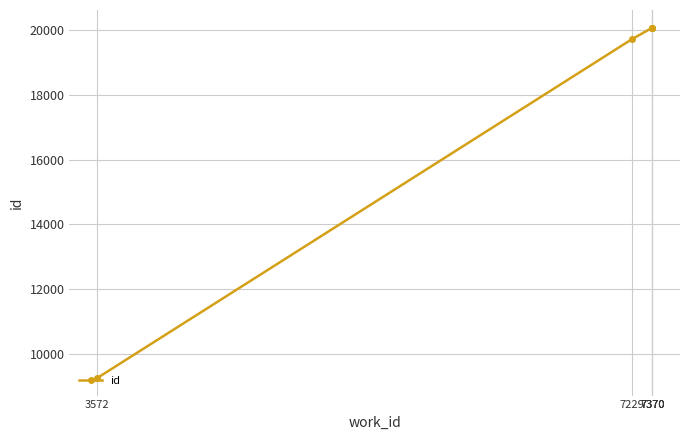

Which label corresponds to the smallest value in the chart?

3572